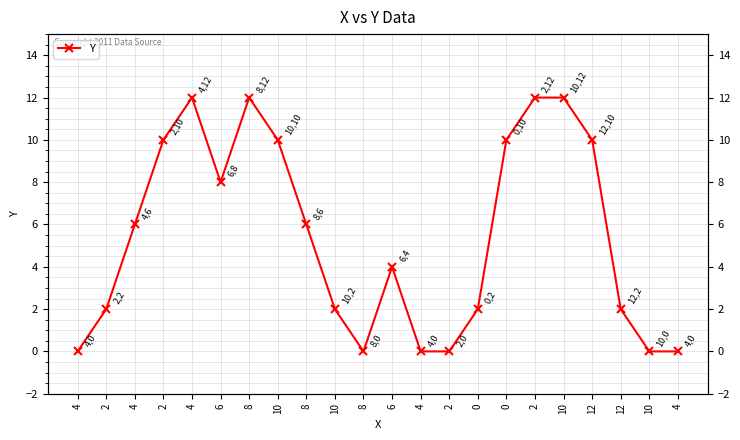

What is the value of the 18th point from the left?

10